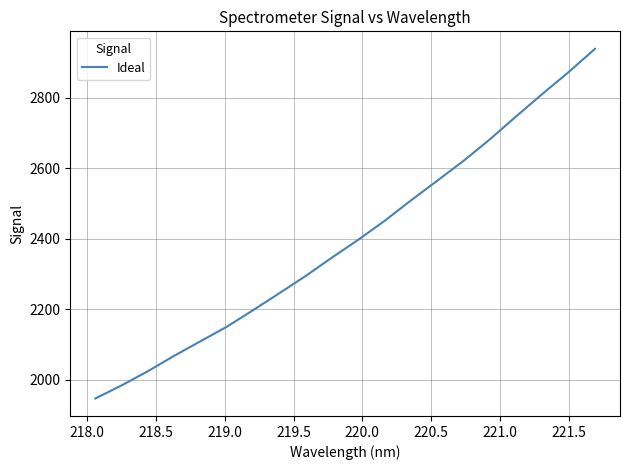

What is the greatest value displayed?

2939.3